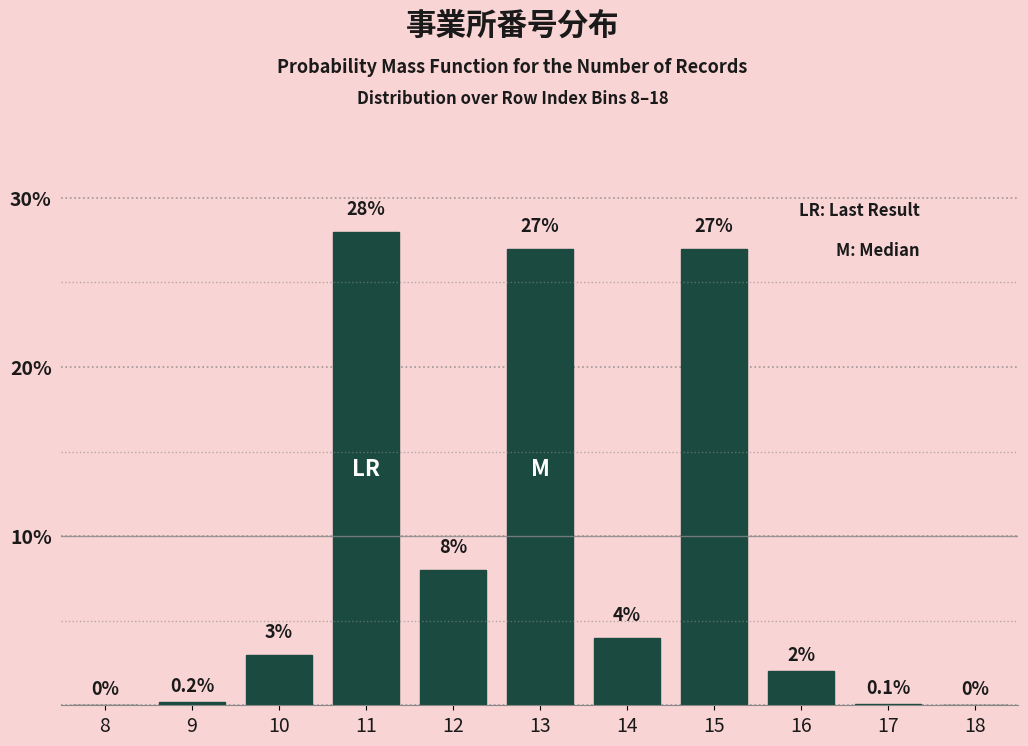

Reading right to left, list all the values displayed in this chart.

18=0.0	17=0.1	16=2.0	15=27.0	14=4.0	13=27.0	12=8.0	11=28.0	10=3.0	9=0.2	8=0.0